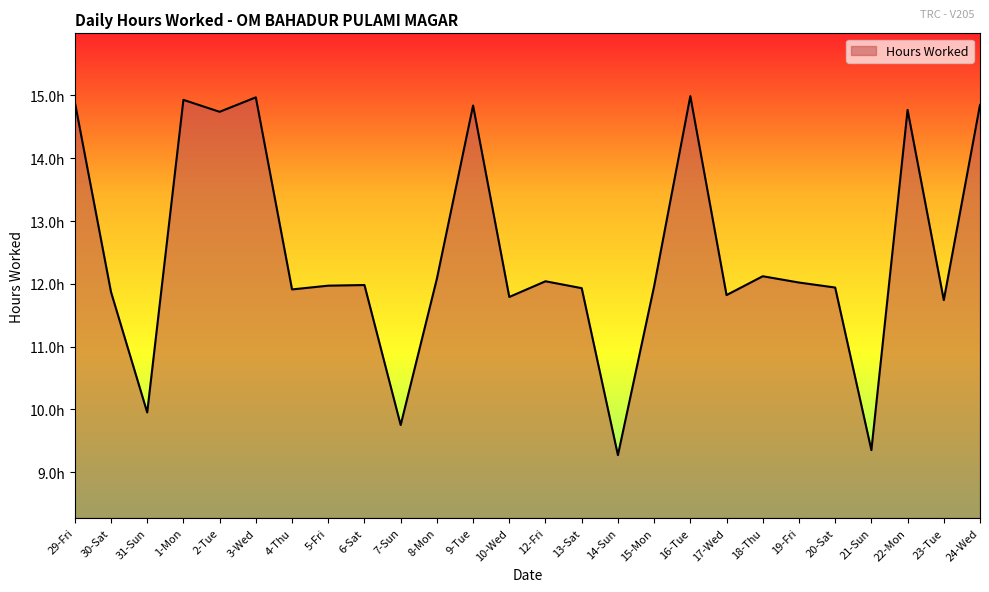

Reading left to right, transcribe all the data shown in this chart.

29-Fri=14.9	30-Sat=11.9	31-Sun=9.9	1-Mon=14.9	2-Tue=14.7	3-Wed=15.0	4-Thu=11.9	5-Fri=12.0	6-Sat=12.0	7-Sun=9.8	8-Mon=12.1	9-Tue=14.8	10-Wed=11.8	12-Fri=12.0	13-Sat=11.9	14-Sun=9.3	15-Mon=12.0	16-Tue=15.0	17-Wed=11.8	18-Thu=12.1	19-Fri=12.0	20-Sat=11.9	21-Sun=9.3	22-Mon=14.8	23-Tue=11.7	24-Wed=14.8